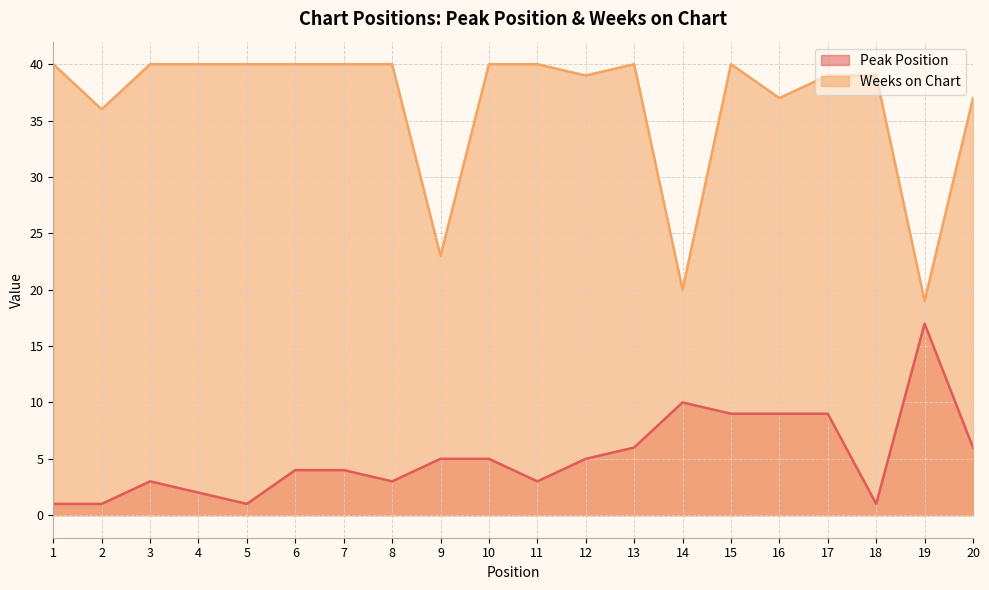

What is the sum of all Peak Position values?

104